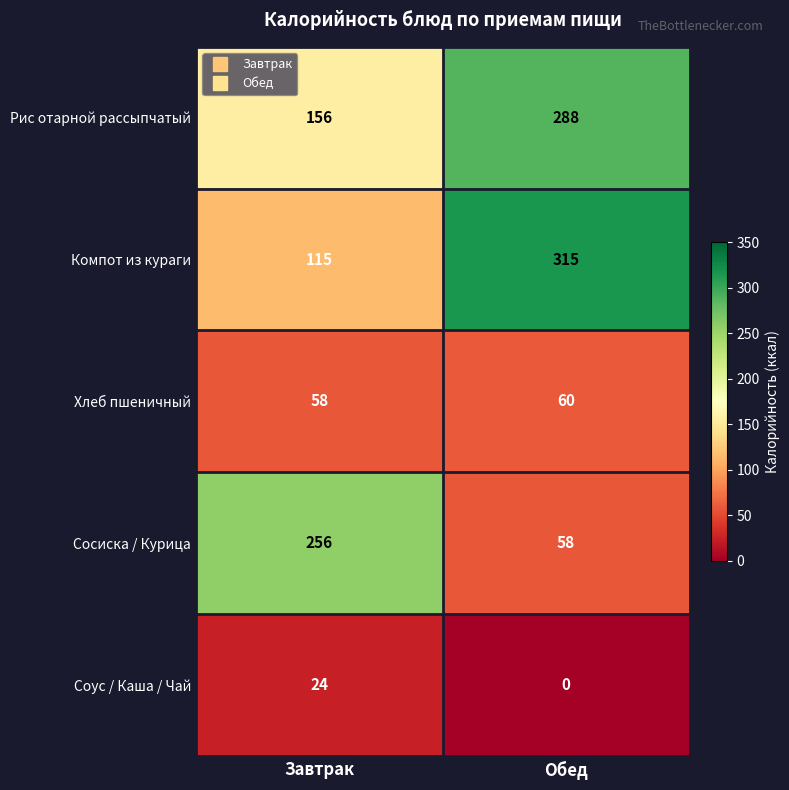

What is the sum of all Соус / Каша / Чай values?

24